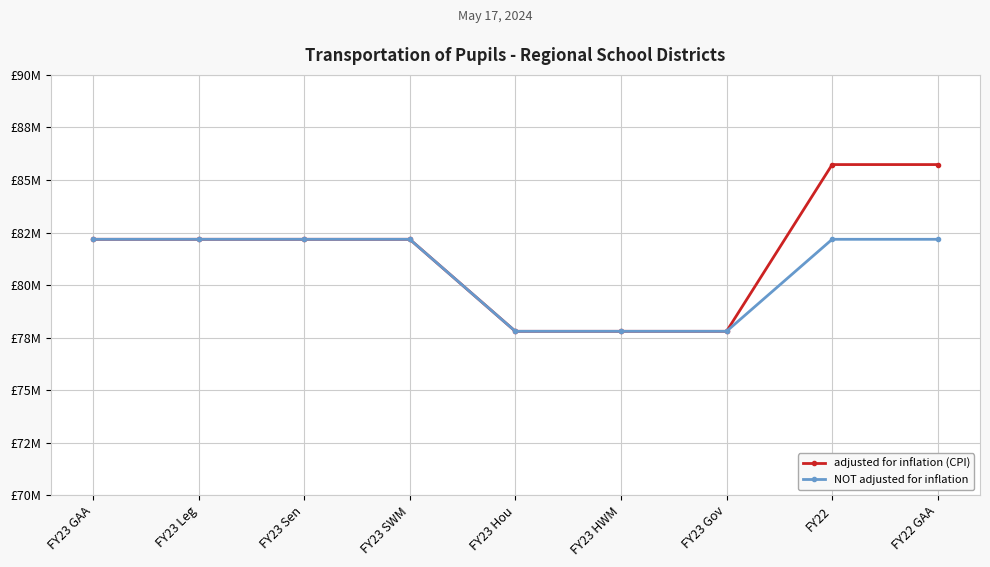

What is the difference between the maximum and minimum values in the NOT adjusted for inflation series?

4377070